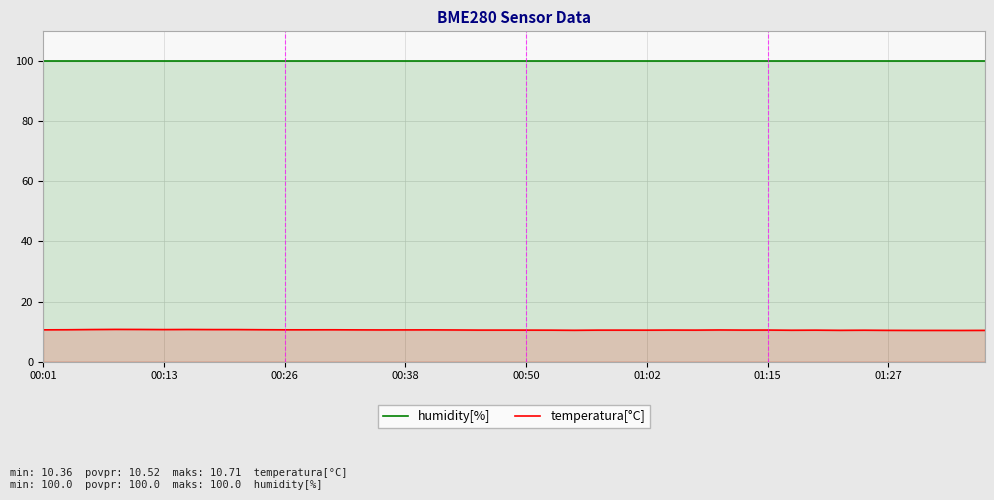

Count the temperatura[°C] values in the range 10 to 11.

40